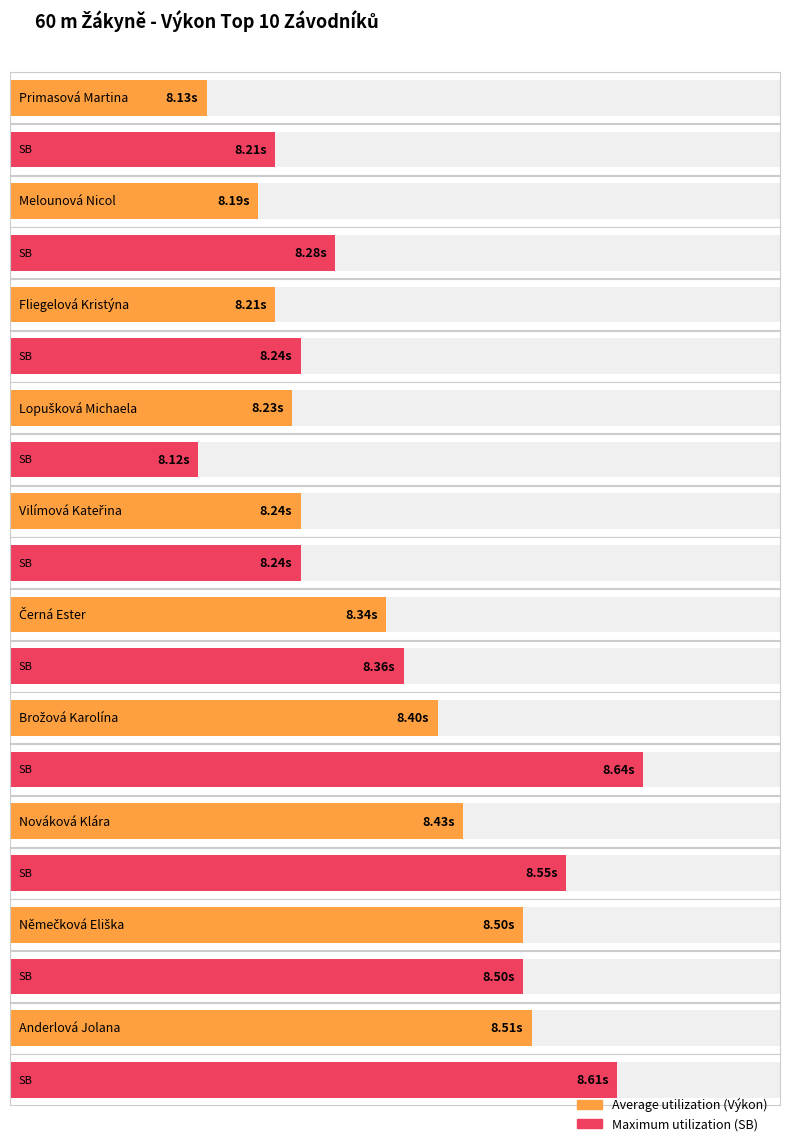

What is the sum of all Maximum utilization values?

83.8